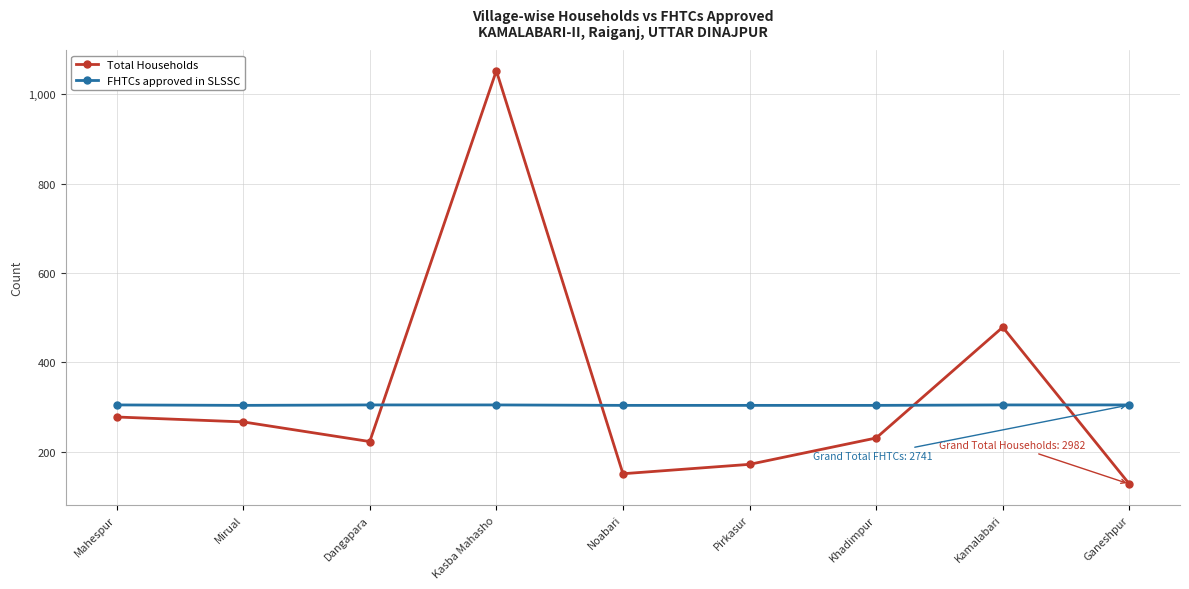

Which category has the lowest value across all series?

Ganeshpur